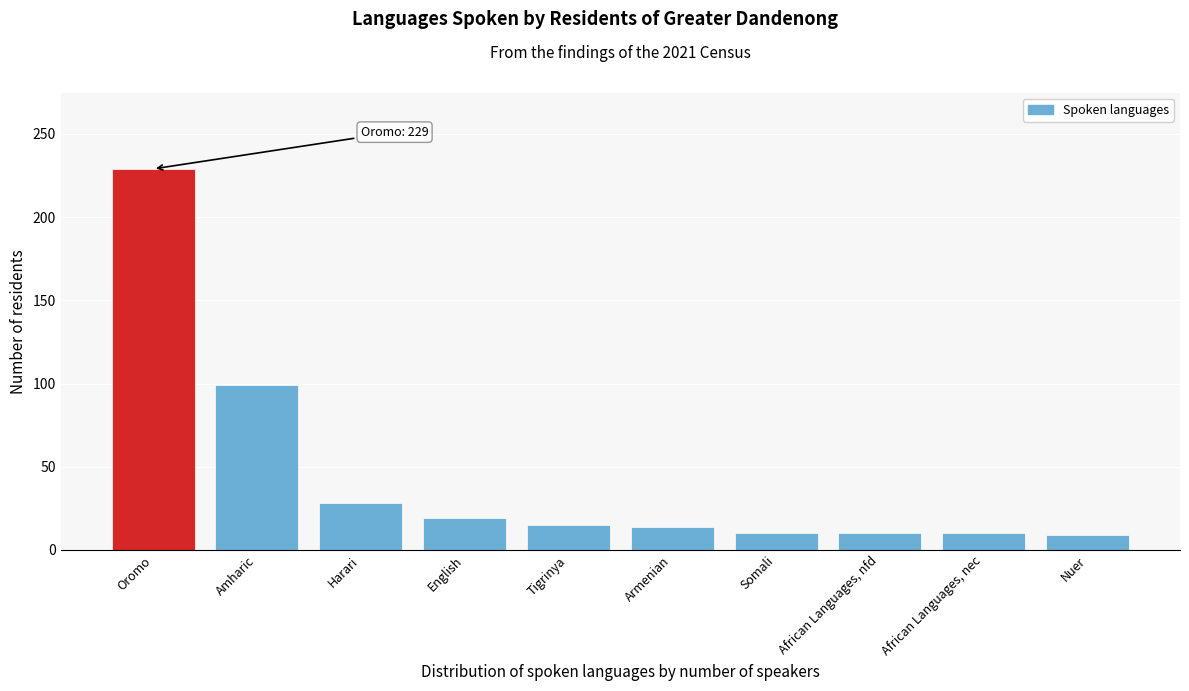

What is the value of the 6th bar from the left?

14.0